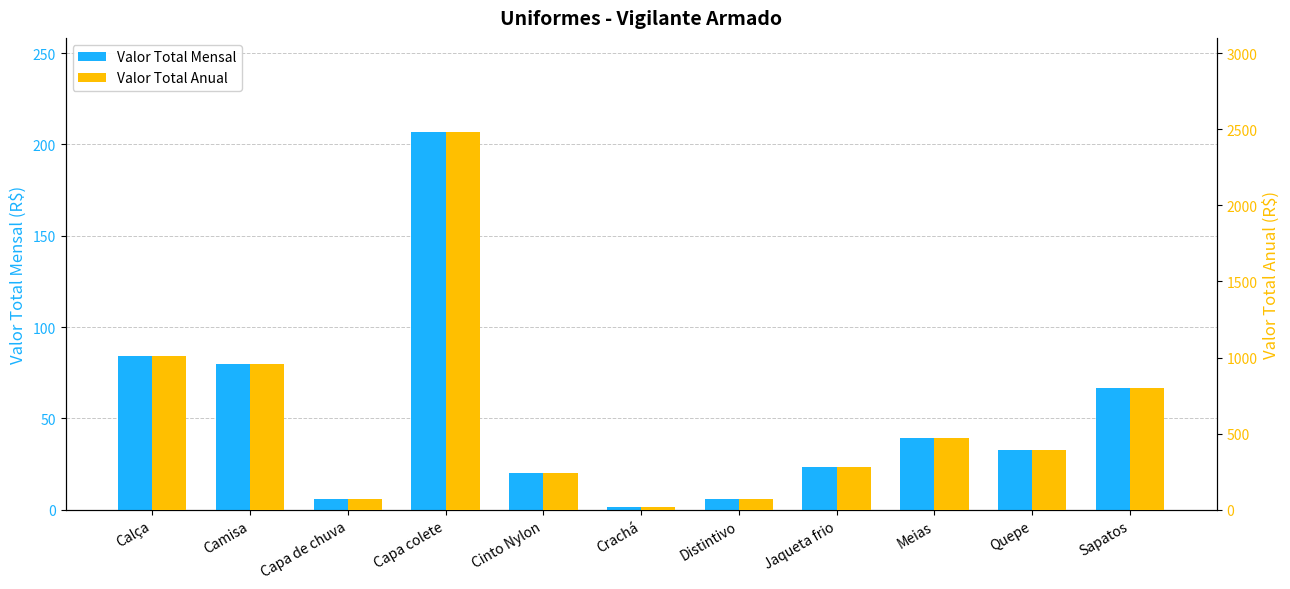

At which category is the sum across all series the highest?

Capa colete